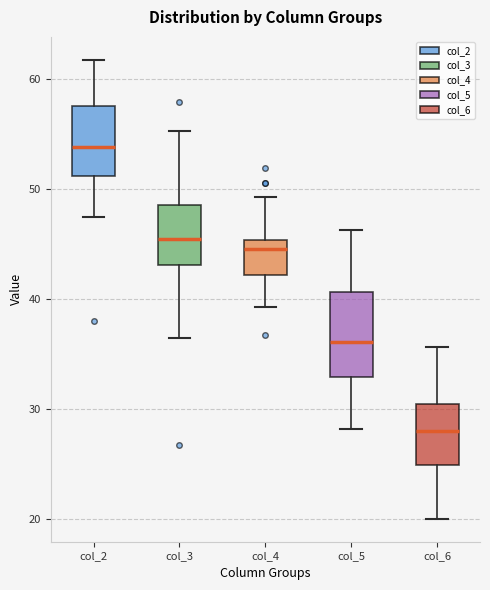

Comparing the boxes themselves (not the whiskers), which one is the tallest?

col_5